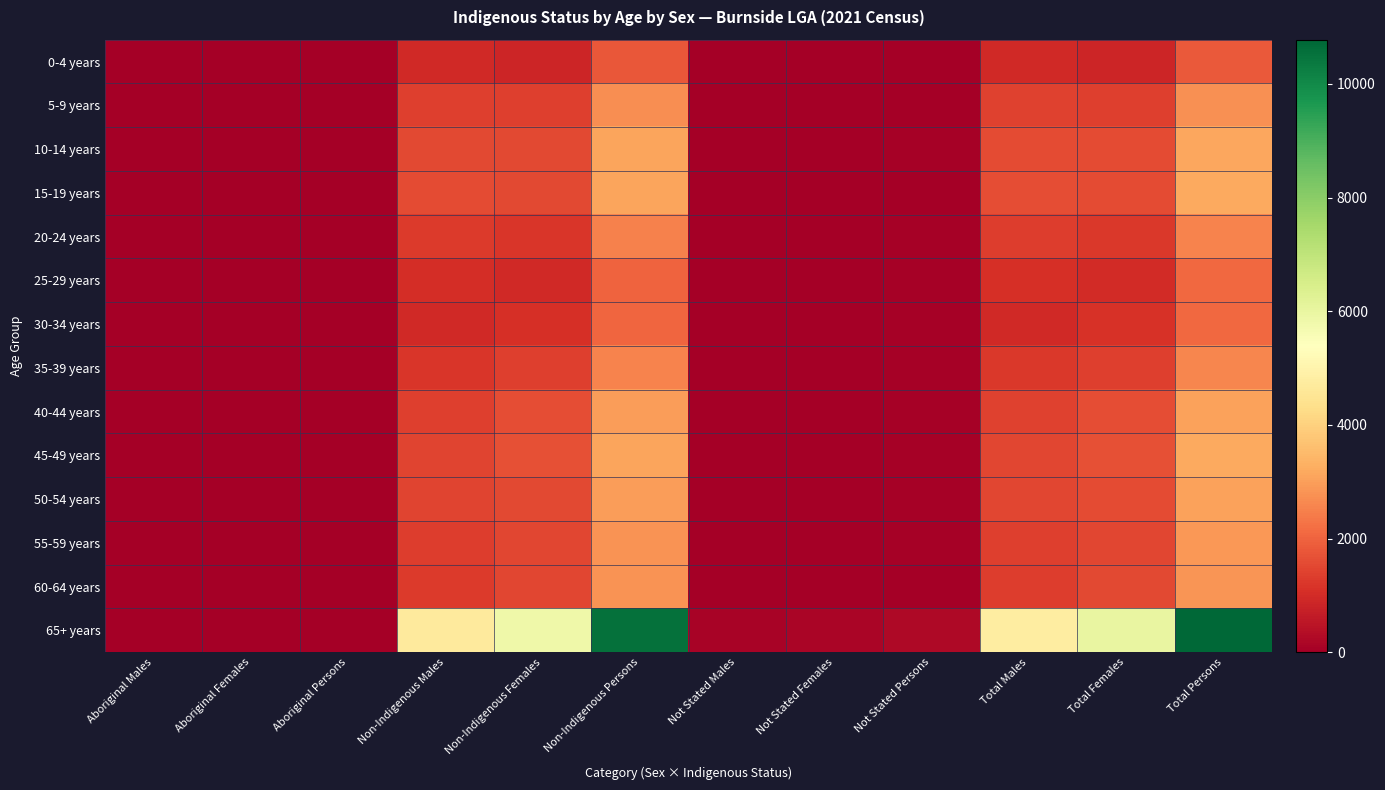

Reading left to right, extract all data points from this chart.

0-4 years: Aboriginal Males=4	Aboriginal Females=3	Aboriginal Persons=8	Non-Indigenous Males=936	Non-Indigenous Females=843	Non-Indigenous Persons=1781	Not Stated Males=20	Not Stated Females=20	Not Stated Persons=39	Total Males=960	Total Females=871	Total Persons=1830
5-9 years: Aboriginal Males=8	Aboriginal Females=4	Aboriginal Persons=11	Non-Indigenous Males=1362	Non-Indigenous Females=1352	Non-Indigenous Persons=2713	Not Stated Males=21	Not Stated Females=22	Not Stated Persons=36	Total Males=1394	Total Females=1374	Total Persons=2765
10-14 years: Aboriginal Males=10	Aboriginal Females=10	Aboriginal Persons=21	Non-Indigenous Males=1549	Non-Indigenous Females=1540	Non-Indigenous Persons=3087	Not Stated Males=24	Not Stated Females=25	Not Stated Persons=44	Total Males=1587	Total Females=1573	Total Persons=3156
15-19 years: Aboriginal Males=6	Aboriginal Females=13	Aboriginal Persons=23	Non-Indigenous Males=1570	Non-Indigenous Females=1539	Non-Indigenous Persons=3111	Not Stated Males=17	Not Stated Females=22	Not Stated Persons=41	Total Males=1602	Total Females=1576	Total Persons=3175
20-24 years: Aboriginal Males=7	Aboriginal Females=9	Aboriginal Persons=22	Non-Indigenous Males=1280	Non-Indigenous Females=1203	Non-Indigenous Persons=2487	Not Stated Males=27	Not Stated Females=17	Not Stated Persons=44	Total Males=1315	Total Females=1234	Total Persons=2550
25-29 years: Aboriginal Males=8	Aboriginal Females=15	Aboriginal Persons=18	Non-Indigenous Males=1050	Non-Indigenous Females=967	Non-Indigenous Persons=2016	Not Stated Males=33	Not Stated Females=17	Not Stated Persons=54	Total Males=1093	Total Females=995	Total Persons=2091
30-34 years: Aboriginal Males=7	Aboriginal Females=10	Aboriginal Persons=21	Non-Indigenous Males=939	Non-Indigenous Females=1094	Non-Indigenous Persons=2031	Not Stated Males=20	Not Stated Females=31	Not Stated Persons=53	Total Males=968	Total Females=1136	Total Persons=2104
35-39 years: Aboriginal Males=4	Aboriginal Females=3	Aboriginal Persons=8	Non-Indigenous Males=1192	Non-Indigenous Females=1354	Non-Indigenous Persons=2543	Not Stated Males=34	Not Stated Females=20	Not Stated Persons=58	Total Males=1224	Total Females=1375	Total Persons=2603
40-44 years: Aboriginal Males=3	Aboriginal Females=0	Aboriginal Persons=5	Non-Indigenous Males=1368	Non-Indigenous Females=1610	Non-Indigenous Persons=2974	Not Stated Males=27	Not Stated Females=32	Not Stated Persons=56	Total Males=1399	Total Females=1638	Total Persons=3036
45-49 years: Aboriginal Males=10	Aboriginal Females=6	Aboriginal Persons=17	Non-Indigenous Males=1472	Non-Indigenous Females=1643	Non-Indigenous Persons=3111	Not Stated Males=29	Not Stated Females=34	Not Stated Persons=65	Total Males=1507	Total Females=1679	Total Persons=3190
50-54 years: Aboriginal Males=4	Aboriginal Females=0	Aboriginal Persons=3	Non-Indigenous Males=1439	Non-Indigenous Females=1540	Non-Indigenous Persons=2974	Not Stated Males=29	Not Stated Females=24	Not Stated Persons=51	Total Males=1474	Total Females=1560	Total Persons=3032
55-59 years: Aboriginal Males=6	Aboriginal Females=0	Aboriginal Persons=7	Non-Indigenous Males=1328	Non-Indigenous Females=1483	Non-Indigenous Persons=2811	Not Stated Males=29	Not Stated Females=21	Not Stated Persons=50	Total Males=1363	Total Females=1508	Total Persons=2873
60-64 years: Aboriginal Males=7	Aboriginal Females=0	Aboriginal Persons=11	Non-Indigenous Males=1288	Non-Indigenous Females=1509	Non-Indigenous Persons=2804	Not Stated Males=21	Not Stated Females=17	Not Stated Persons=42	Total Males=1319	Total Females=1530	Total Persons=2853
65+ years: Aboriginal Males=9	Aboriginal Females=5	Aboriginal Persons=12	Non-Indigenous Males=4675	Non-Indigenous Females=5849	Non-Indigenous Persons=10525	Not Stated Males=96	Not Stated Females=141	Not Stated Persons=240	Total Males=4782	Total Females=6001	Total Persons=10777